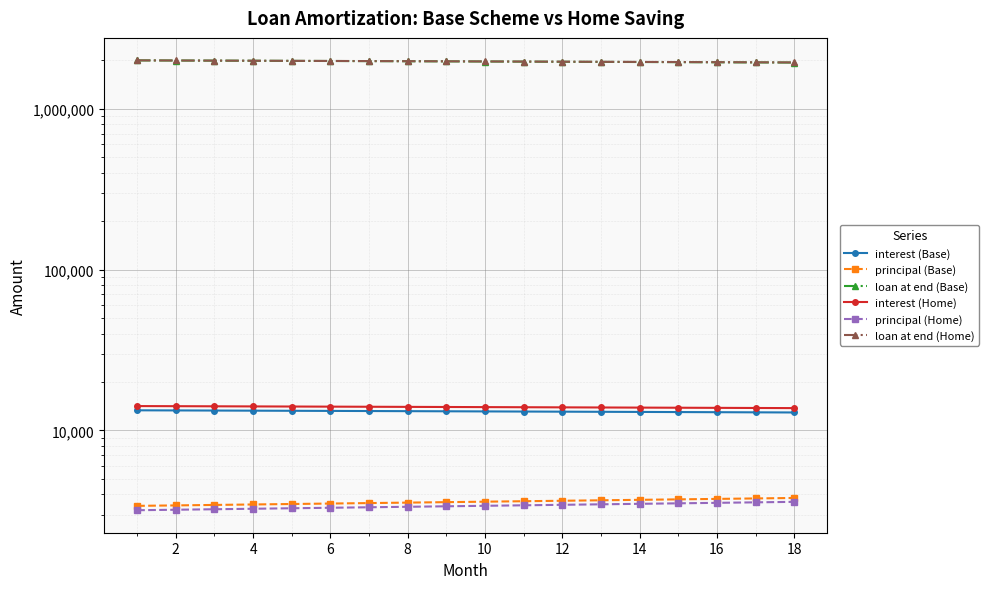

What is the spread (max minus min) of values at 2?

1990385.4